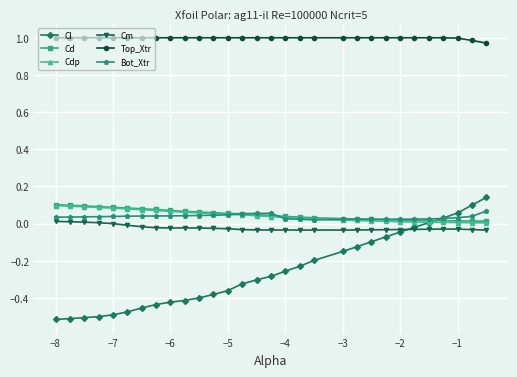

True or false: Cm and Cd intersect in this chart.

False